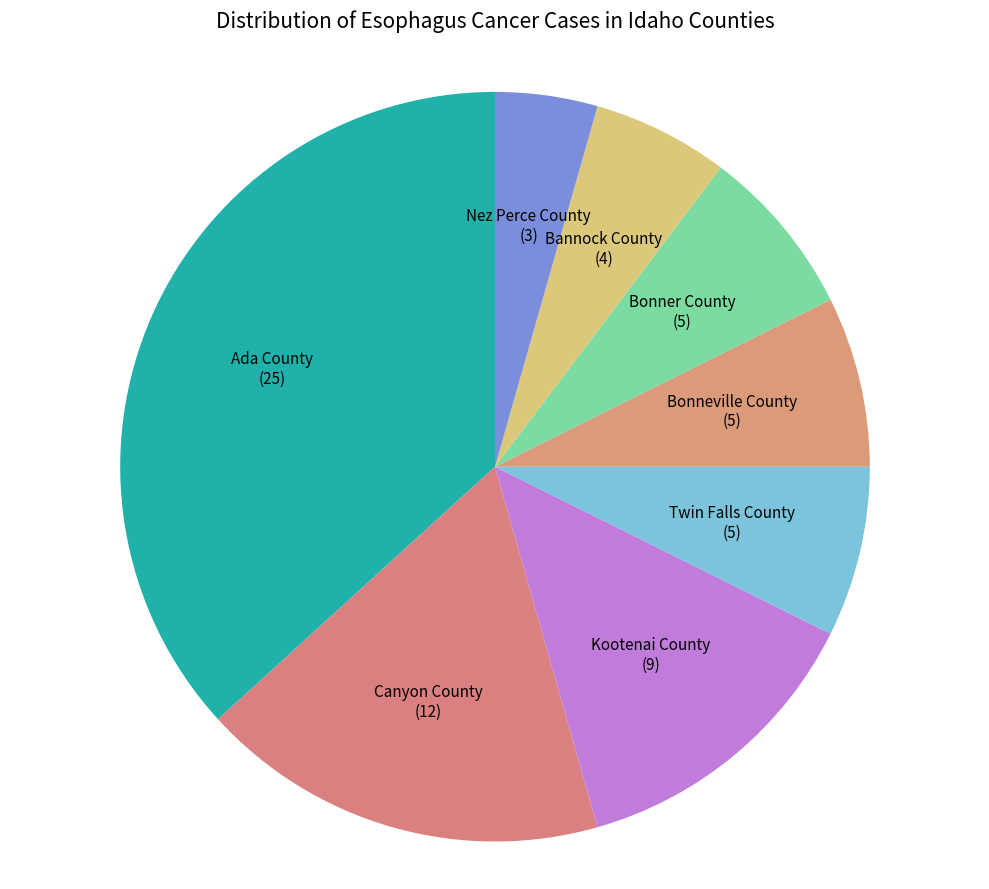

Which has a higher value, Bonneville County or Canyon County?

Canyon County